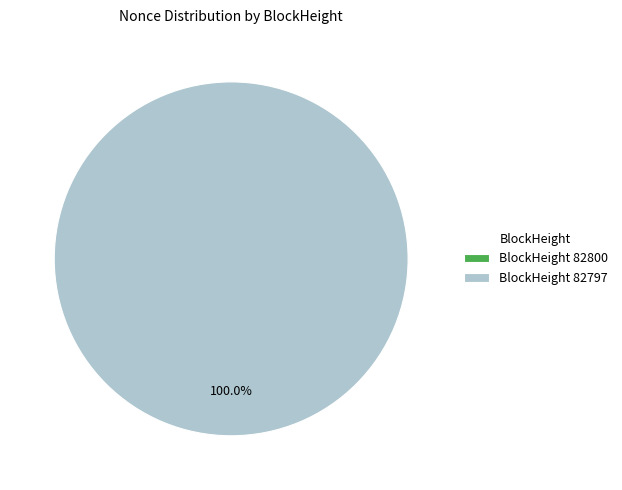

Is the sum of 82797 and 82800 greater than half?

Yes